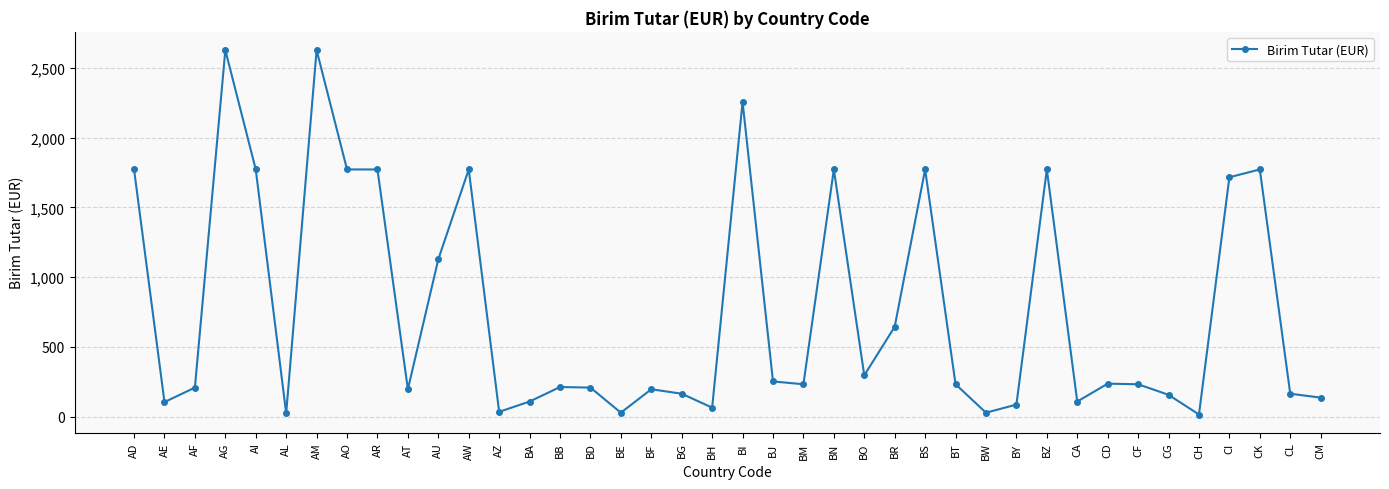

Approximately how many times larger is the value at CI compared to AU?

1.5